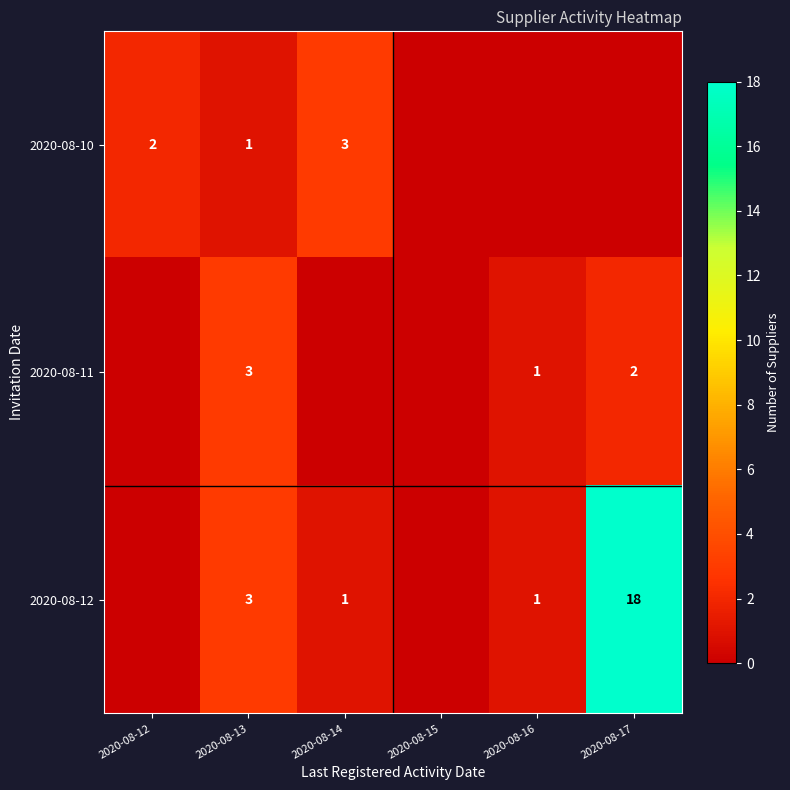

At which category is the sum across all series the highest?

2020-08-17